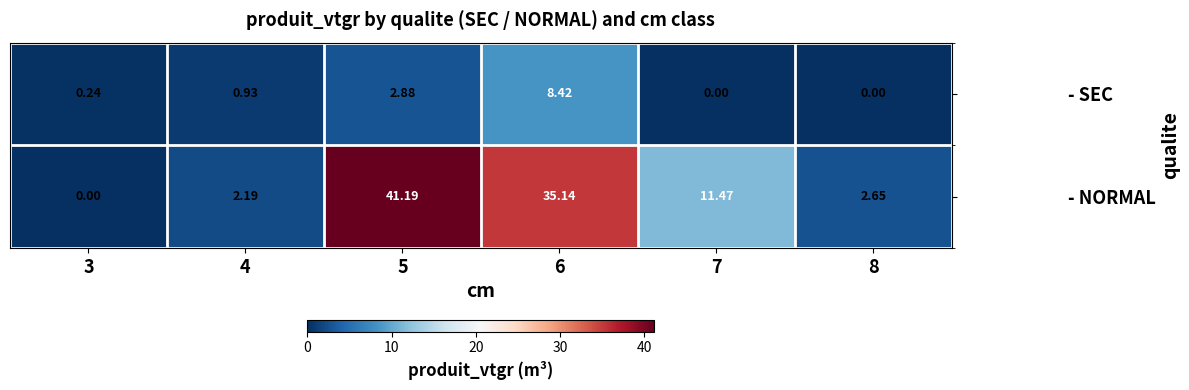

Which series has the largest total across all categories?

- NORMAL